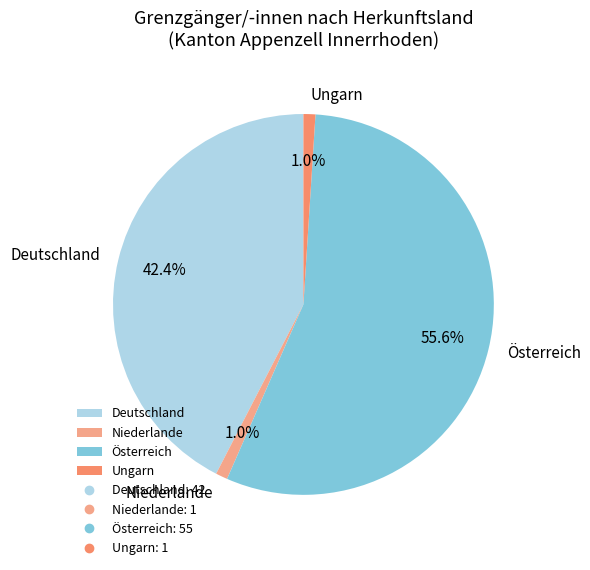

To the nearest percent, what portion does Niederlande represent?

1%